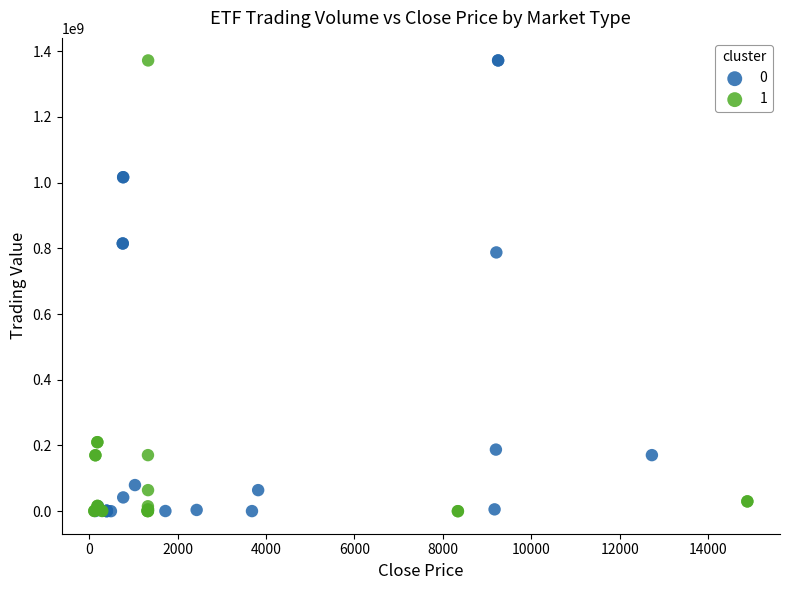

What are all the series names shown in the legend?

0, 1